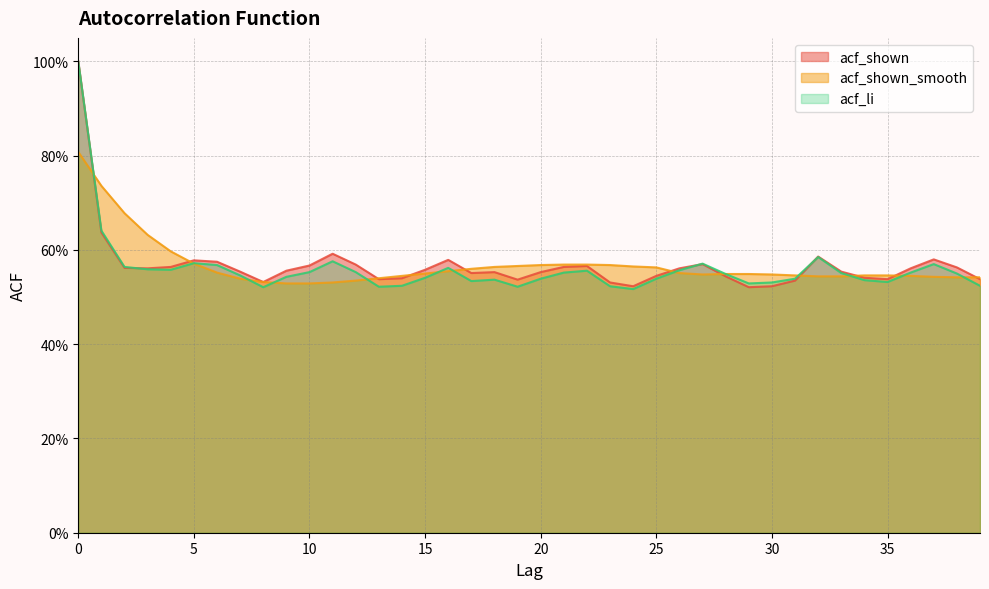

Between 17 and 23, which series saw the biggest shift?

acf_shown